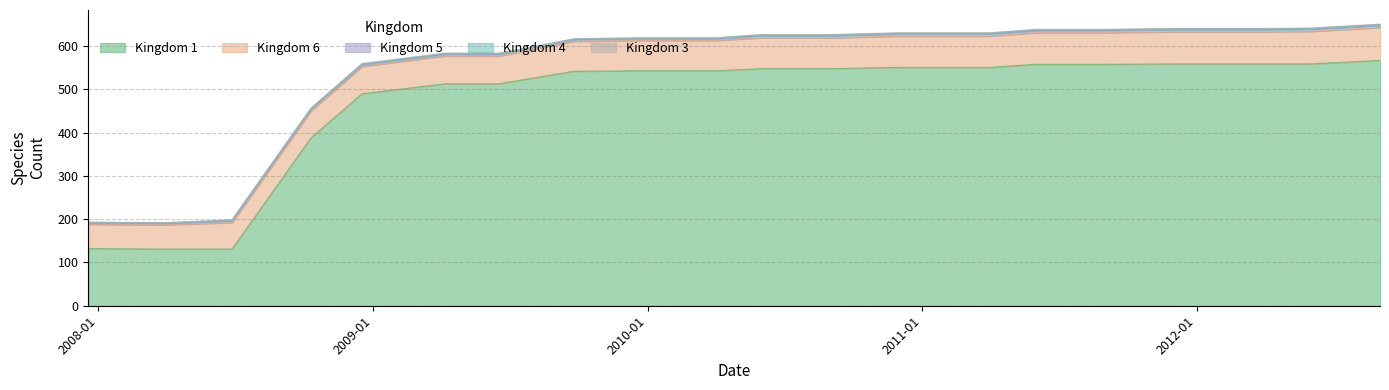

True or false: Kingdom 1 and Kingdom 4 intersect in this chart.

False